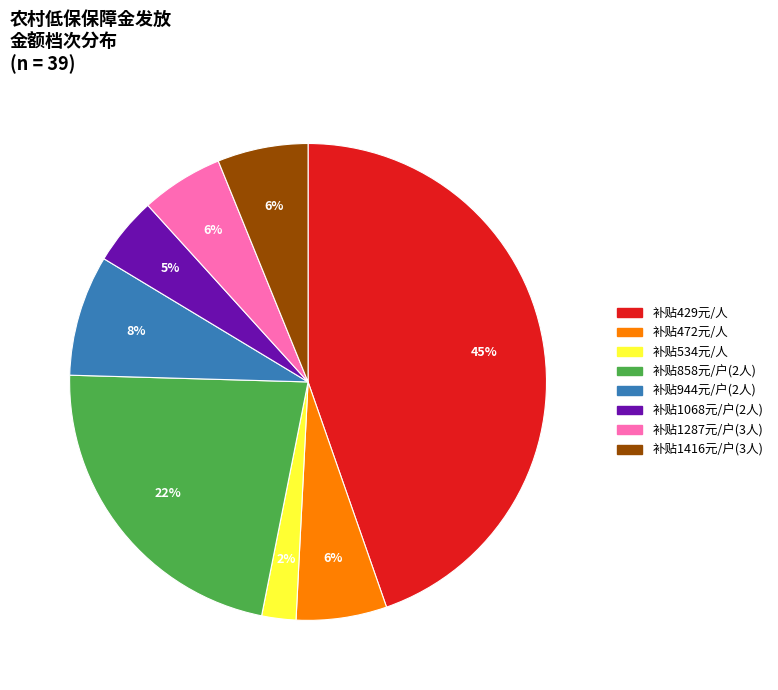

Is there a majority slice in this chart?

No